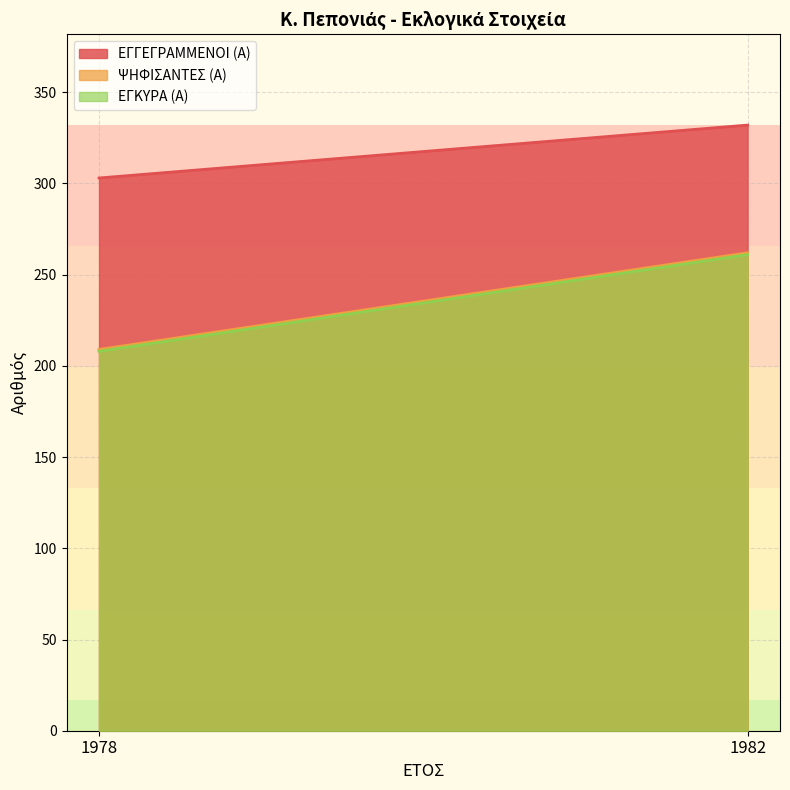

Reading left to right, list all the values displayed in this chart.

ΕΓΓΕΓΡΑΜΜΕΝΟΙ (Α): 1978=303	1982=332
ΨΗΦΙΣΑΝΤΕΣ (Α): 1978=209	1982=262
ΕΓΚΥΡΑ (Α): 1978=208	1982=261